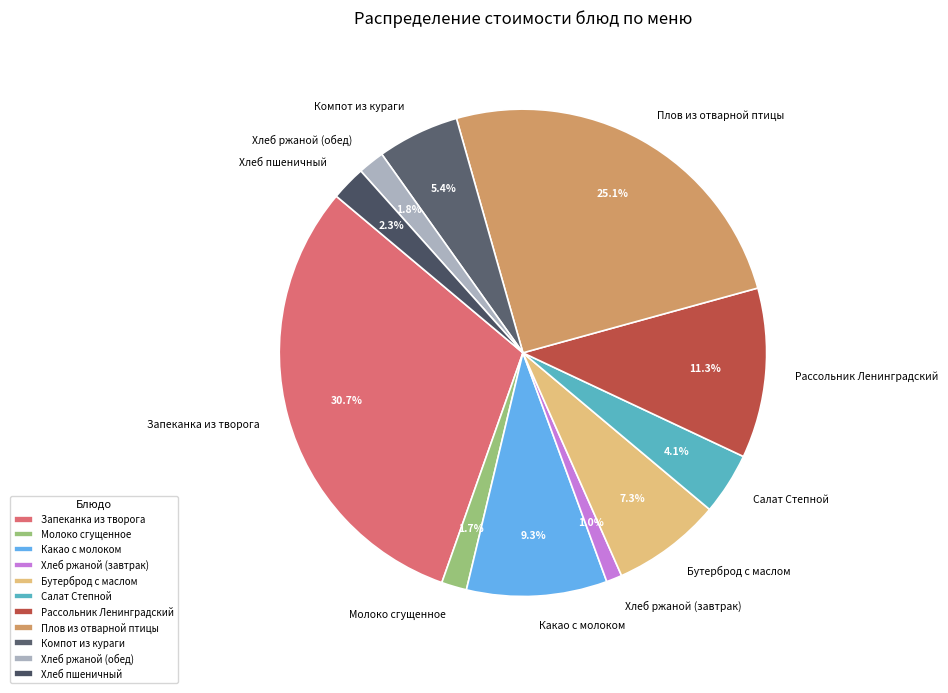

Between Хлеб ржаной (обед) and Рассольник Ленинградский, which is larger?

Рассольник Ленинградский